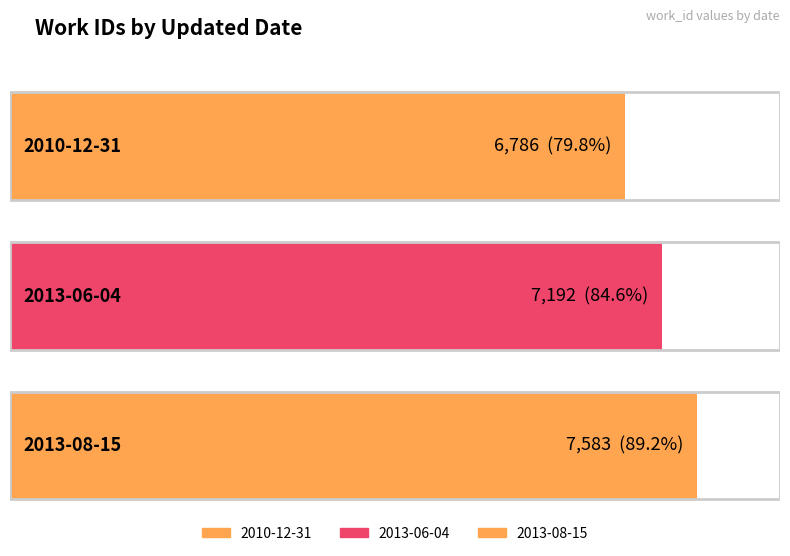

Are the bars horizontal?

Yes